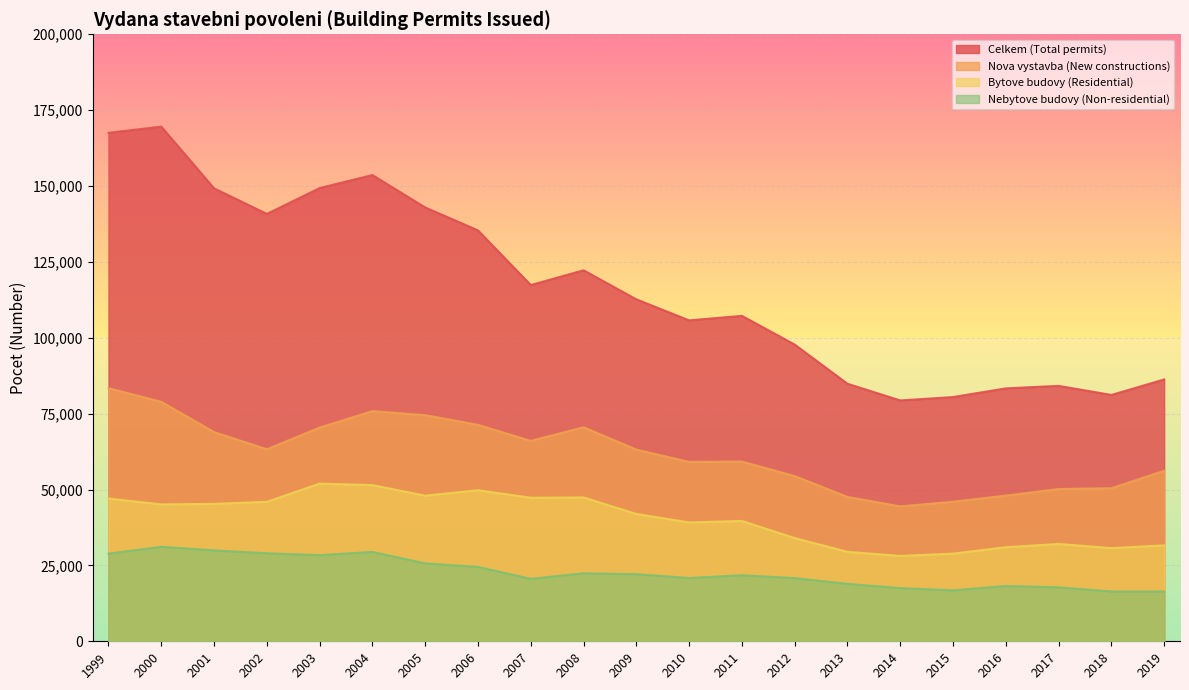

List the series in order of their overall mean, highest first.

Celkem (Total permits), Nova vystavba (New constructions), Bytove budovy (Residential), Nebytove budovy (Non-residential)